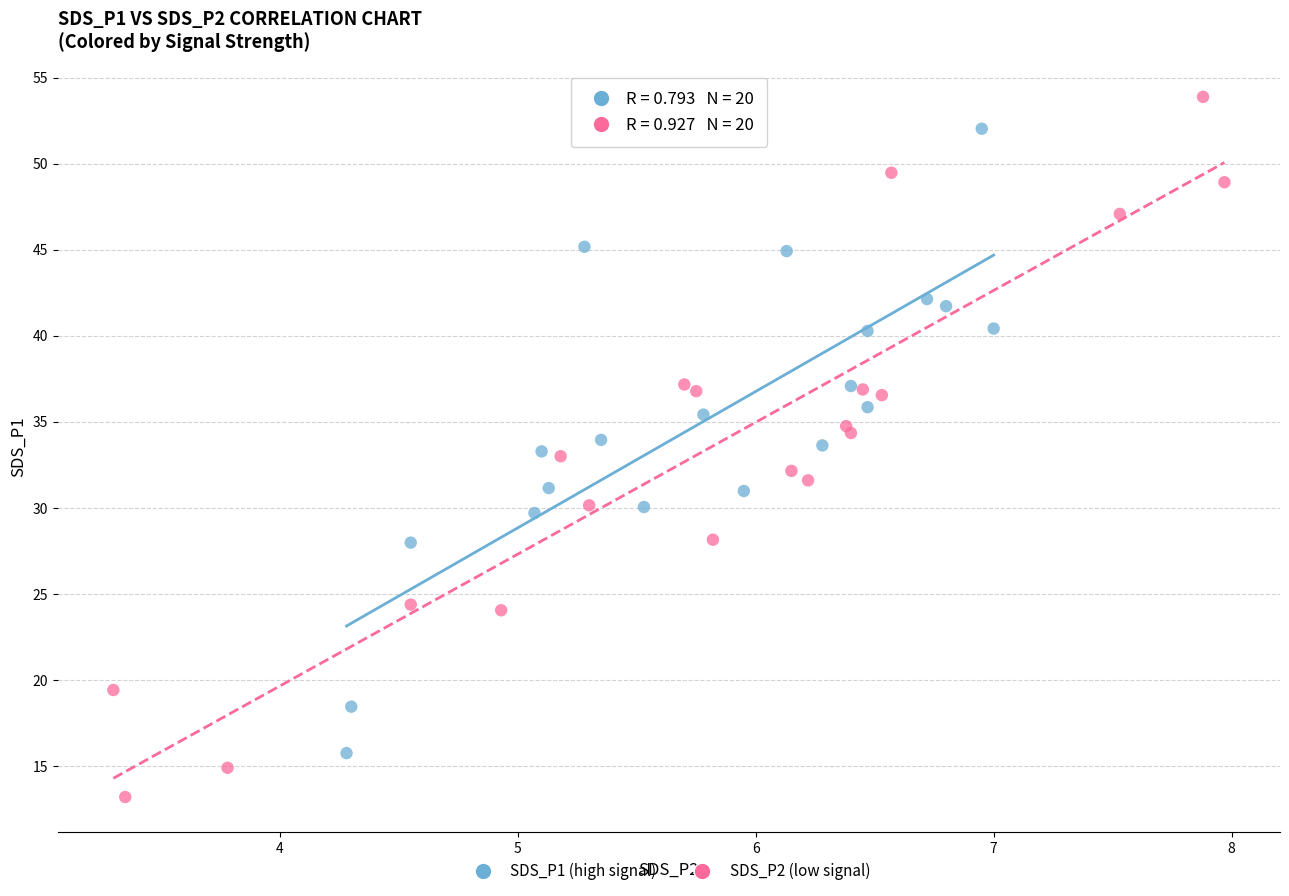

What are all the series names shown in the legend?

SDS_P1 (high signal), SDS_P2 (low signal)